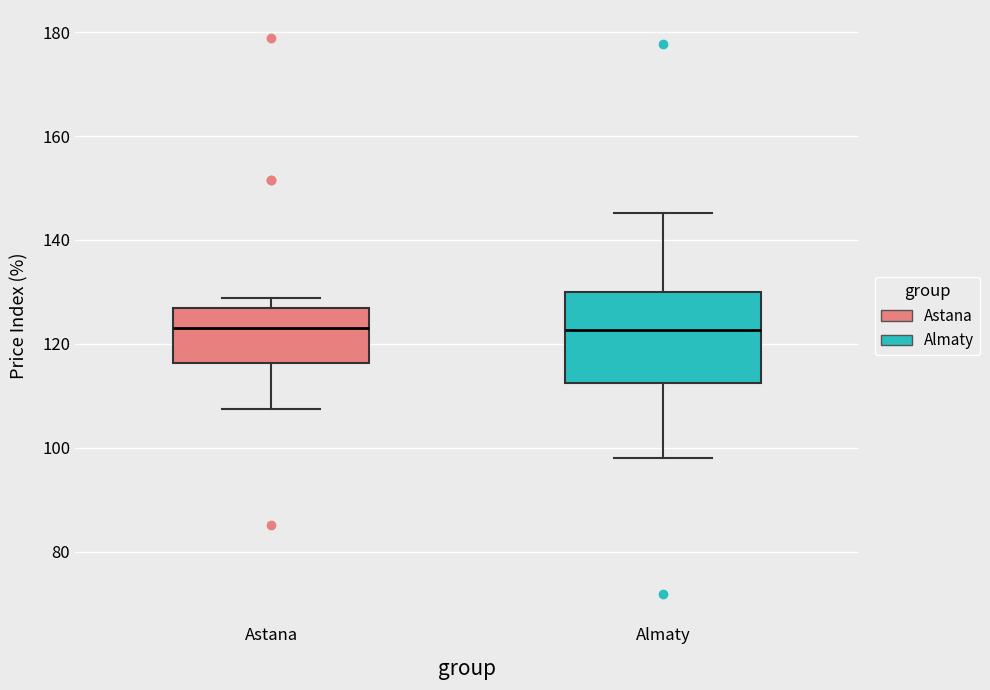

Reading left to right, transcribe this box plot: for each box, give where its median line is, the range the box spans, and where its two whiskers end, as read against the y-axis. The values are not printed on the chart, so give them approximately, as read against the axis.

Astana: median 124, box 116 to 126, whiskers 108 to 128
Almaty: median 122, box 112 to 130, whiskers 98 to 146